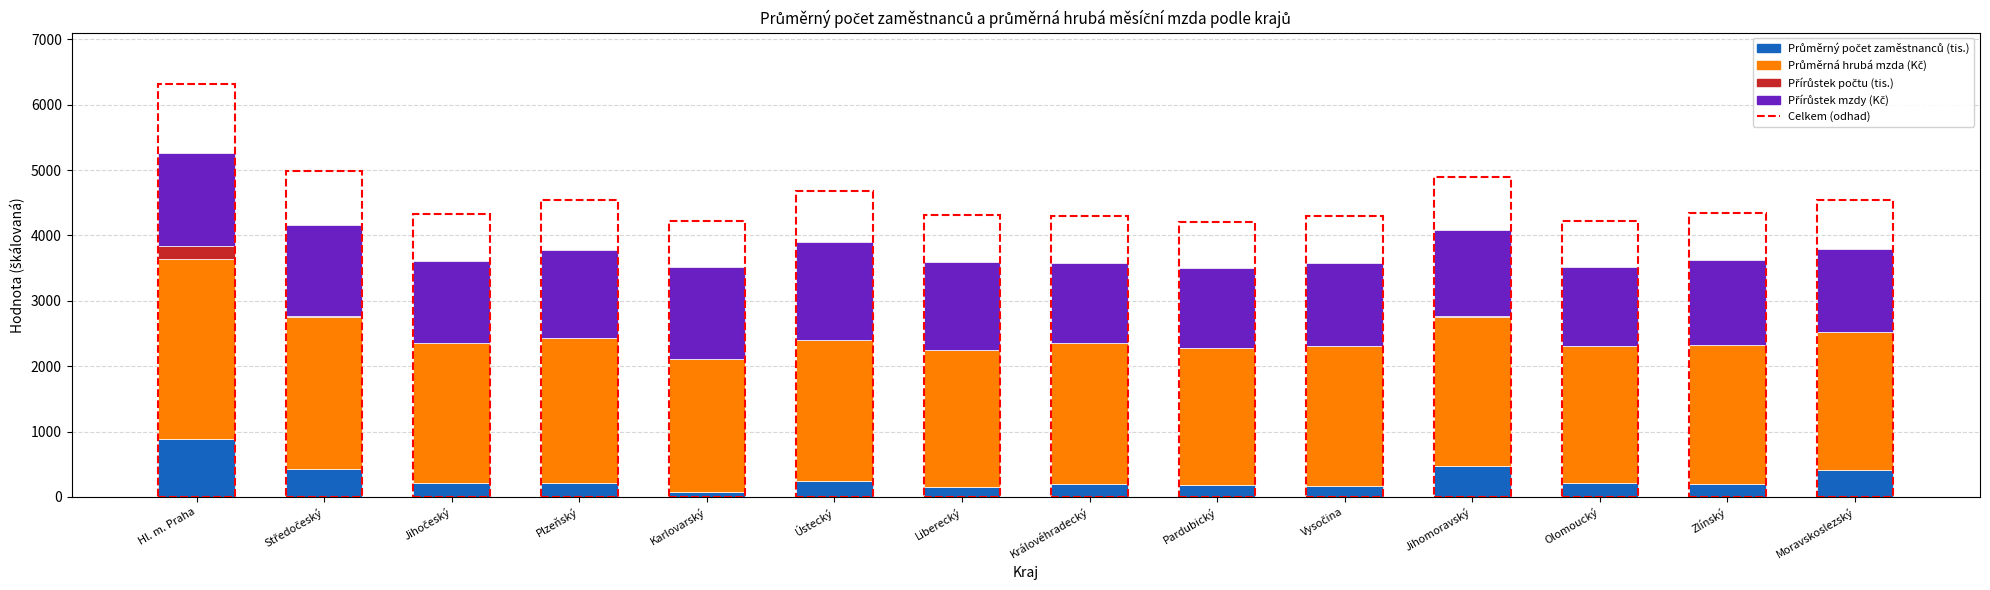

At which category is the sum across all series the highest?

Hl. m. Praha